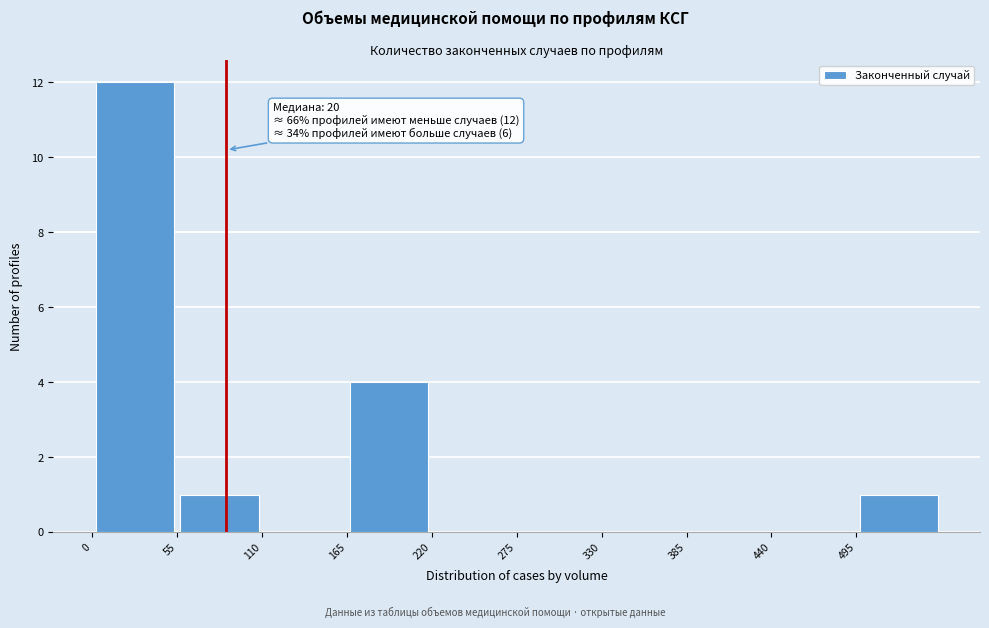

Over which range of the x-axis is the bar tallest?

0 to 55